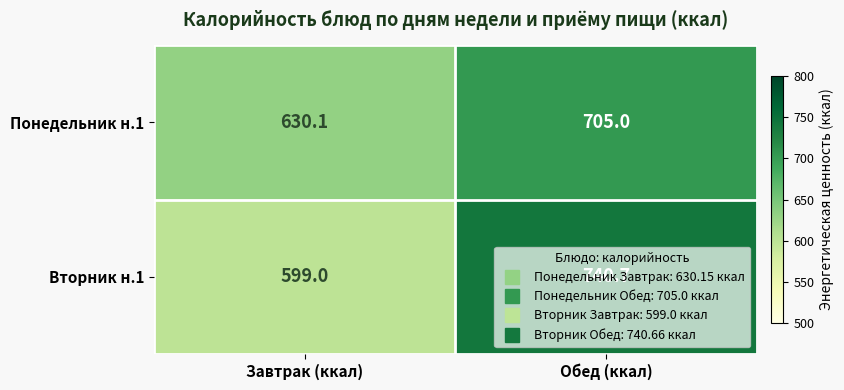

At which category is the sum across all series the highest?

Обед (ккал)